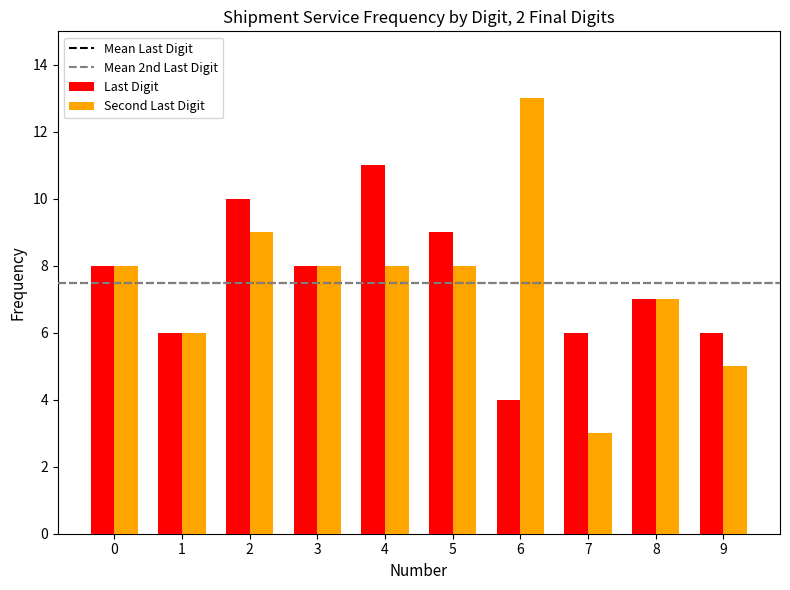

What is the value of the Second Last Digit bar at the 5th from the left?

8